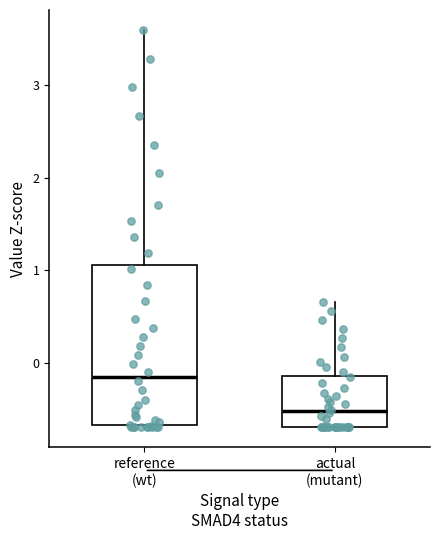

Which box is the tallest, from its lower edge to its upper edge?

reference (wt)